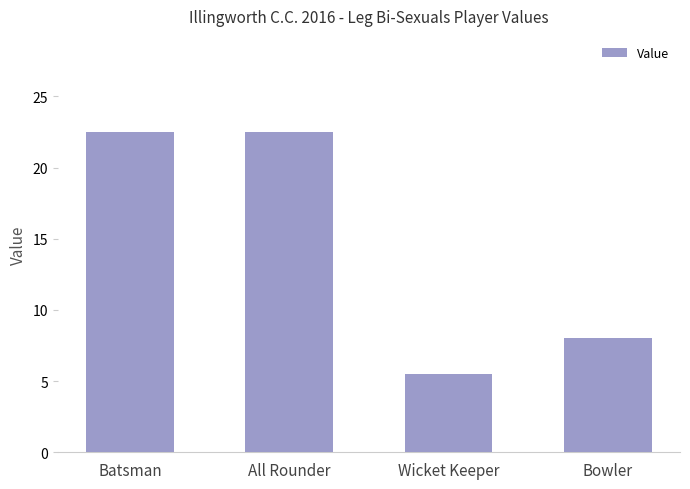

What is the value of the 1st bar from the left?

22.5